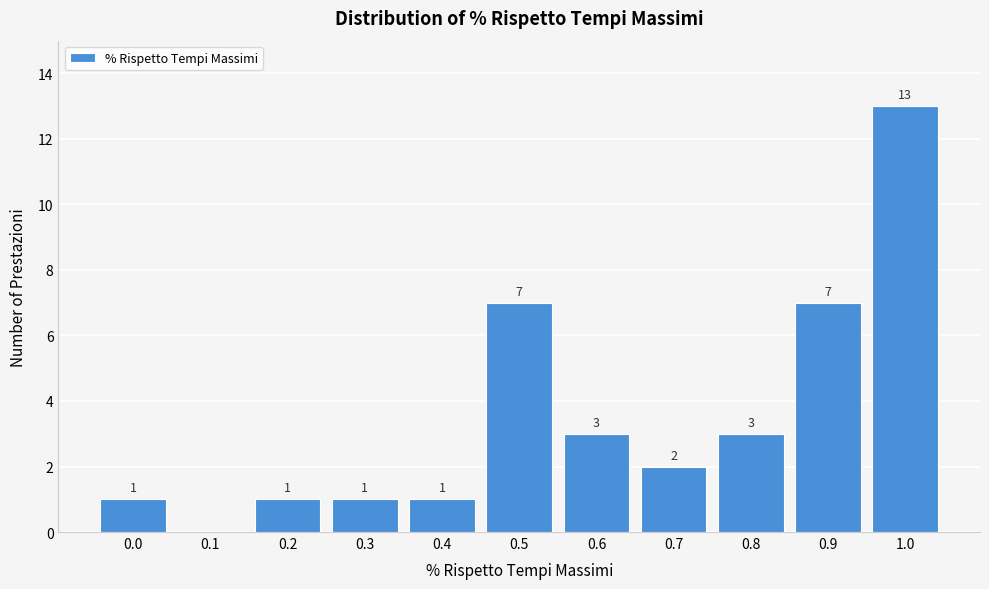

Reading right to left, what are all the values shown in this chart?

1.0=13	0.9=7	0.8=3	0.7=2	0.6=3	0.5=7	0.4=1	0.3=1	0.2=1	0.1=0	0.0=1